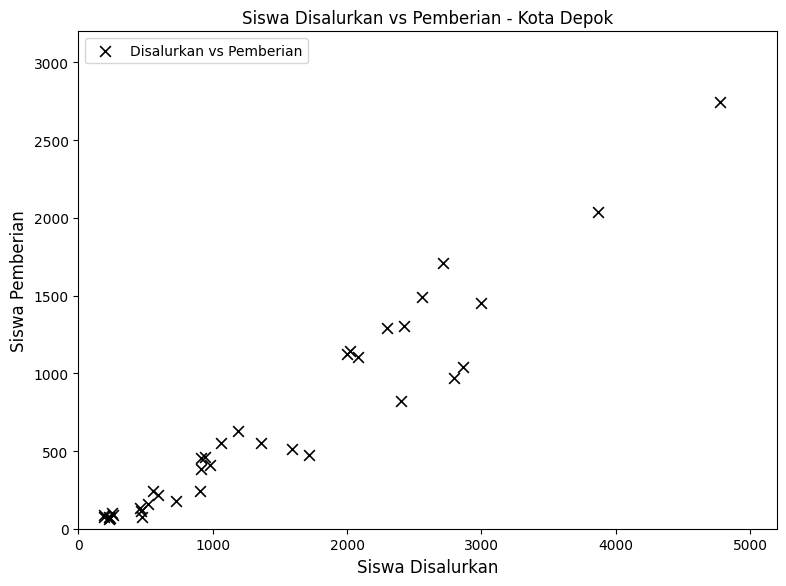

What Y value in the scatter plot is closest to 1405?

1454